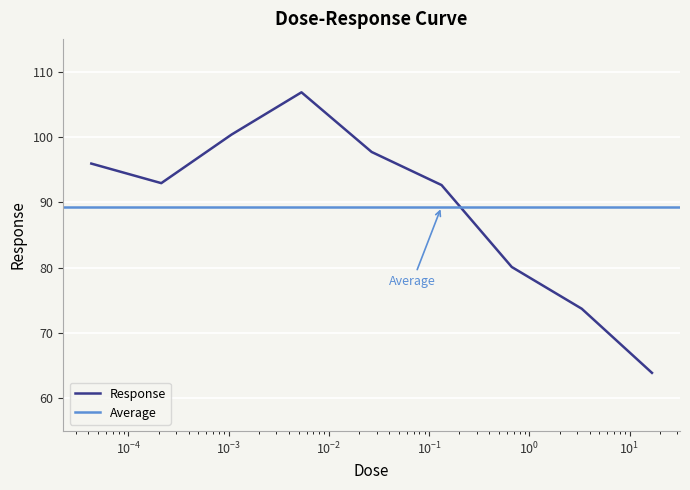

True or false: the data shows 151.5 at 0.000213.

False